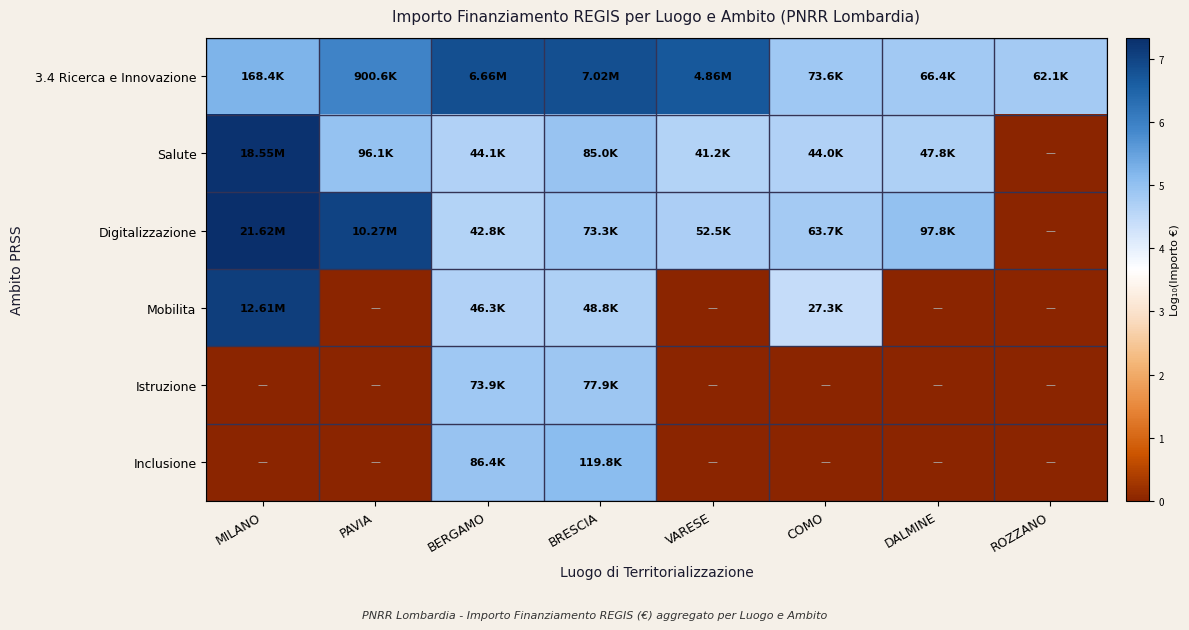

How many distinct data groups are displayed?

6